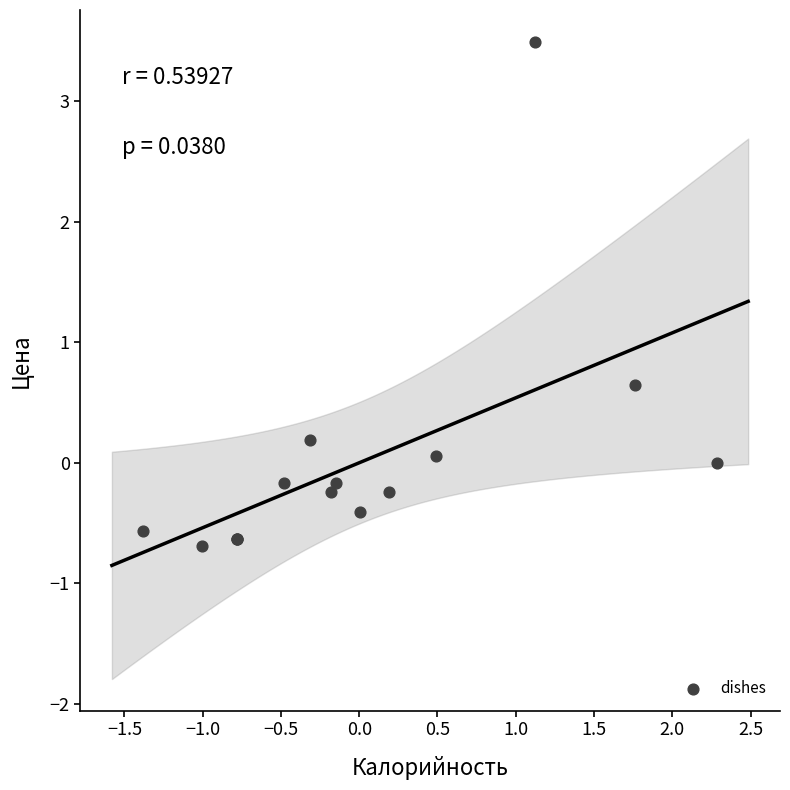

What Y value in the scatter plot is closest to 1?

0.6